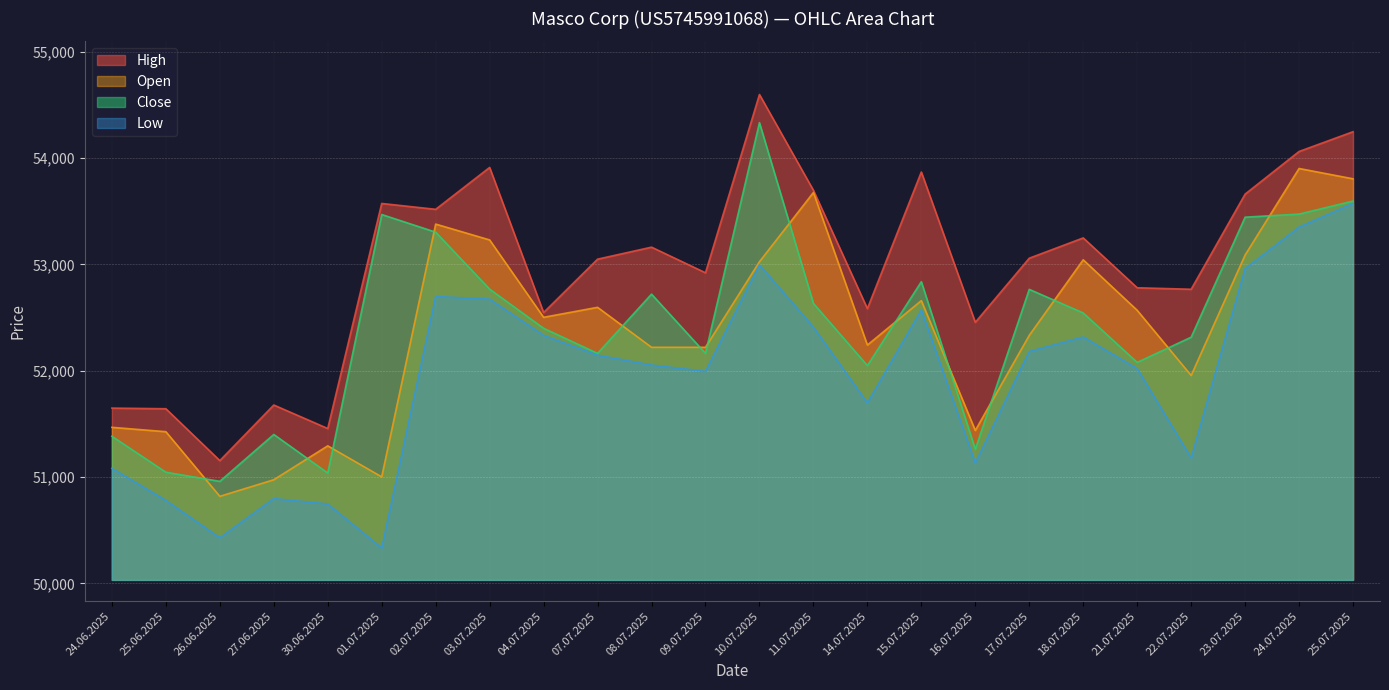

True or false: Open and Low cross at least once.

False